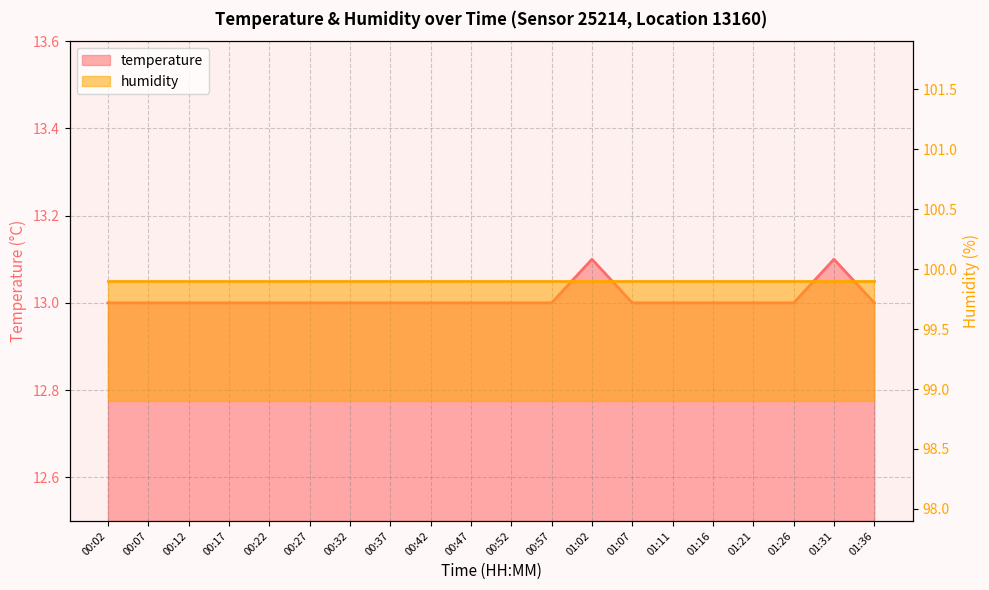

What is the difference between the maximum and minimum values?

0.1